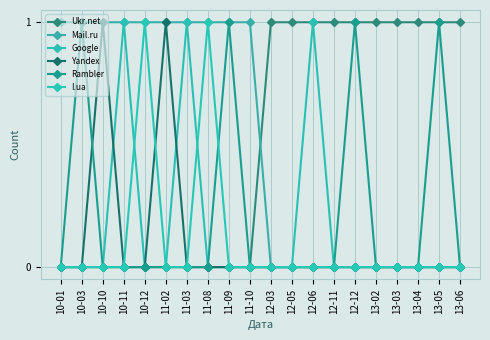

What is the sum of all Rambler values?

4